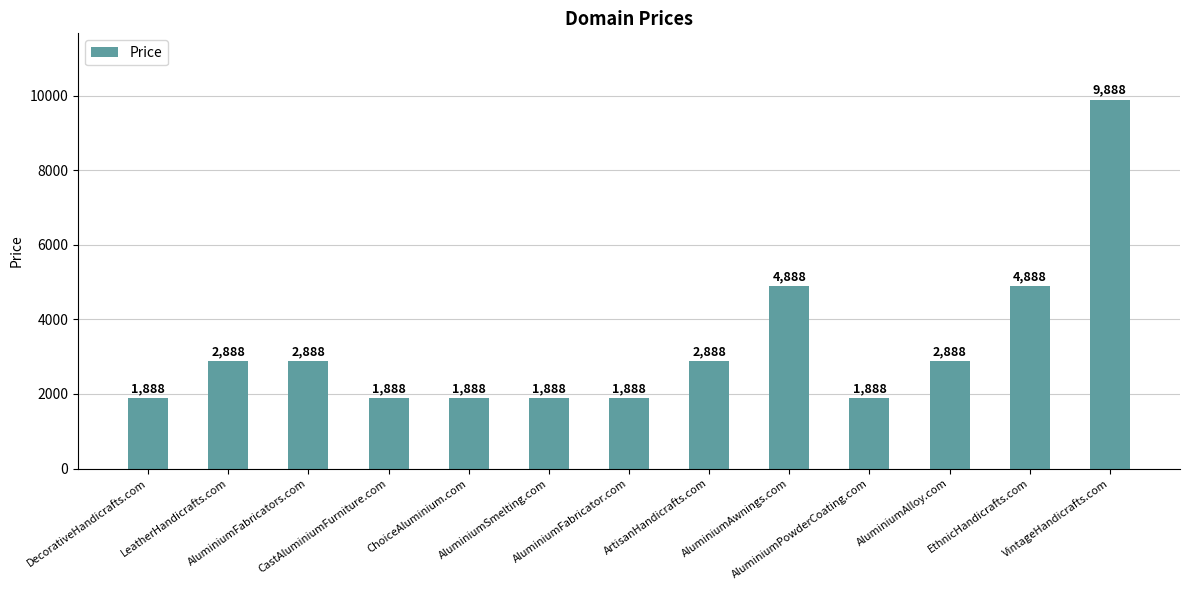

The value at AluminiumAwnings.com is 4888. True or false?

True